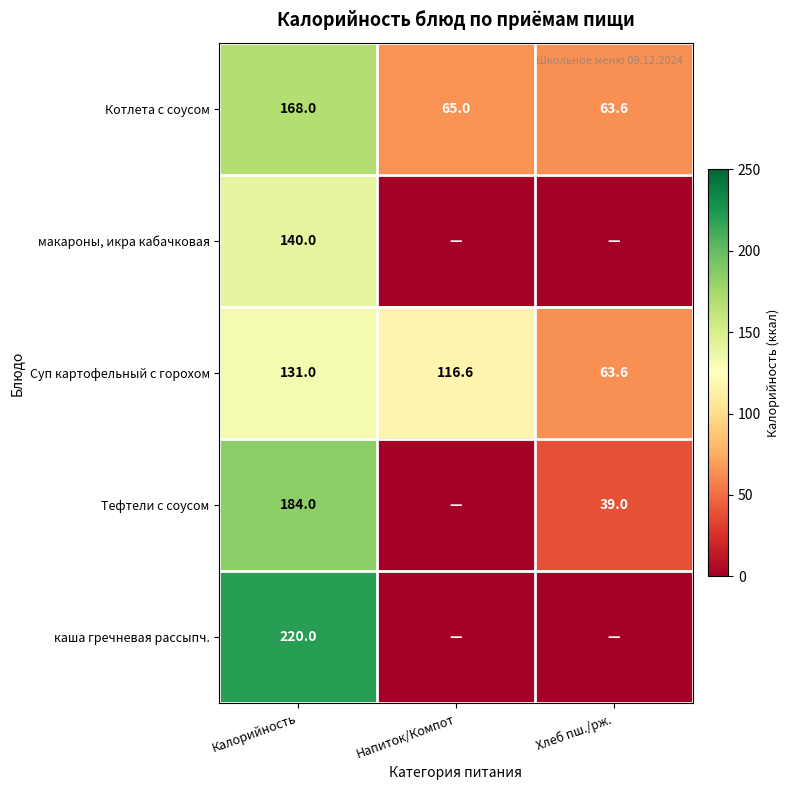

Is it true that Котлета с соусом equals 65.0 at Напиток/Компот?

True